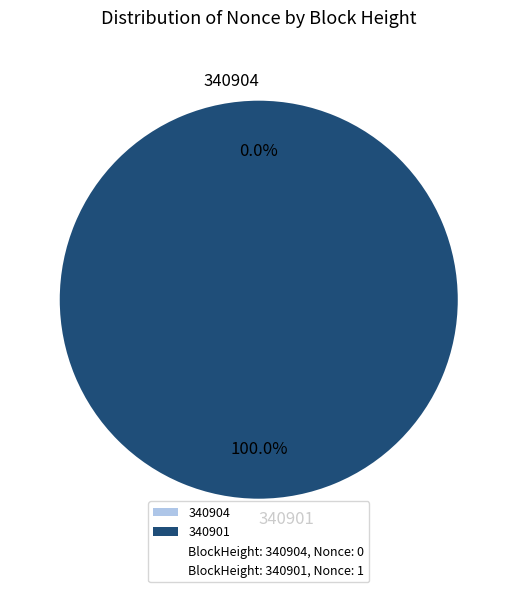

Is the sum of 340901 and 340904 greater than half?

Yes